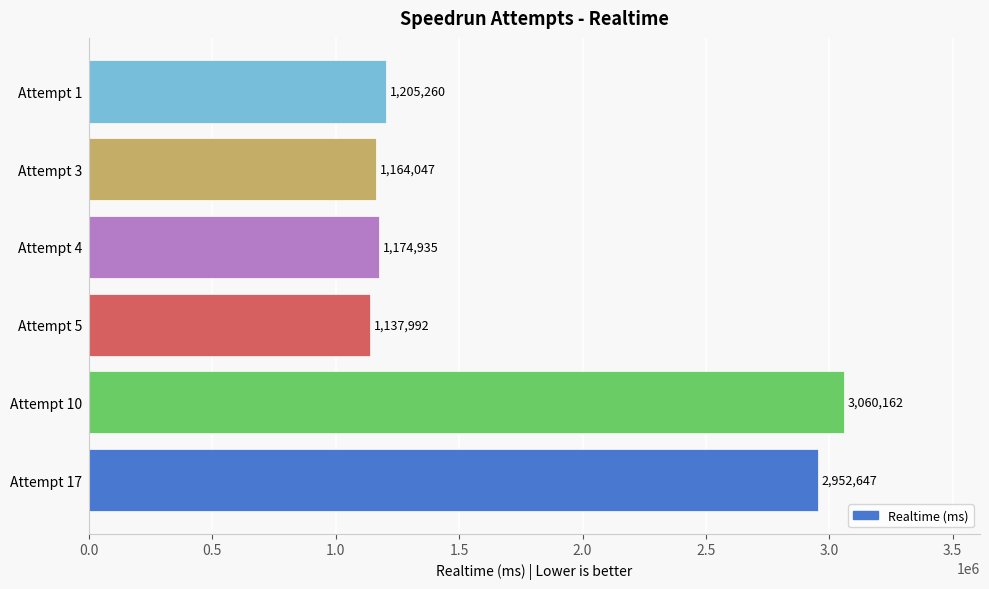

Between Attempt 17 and Attempt 1, which is larger?

Attempt 17